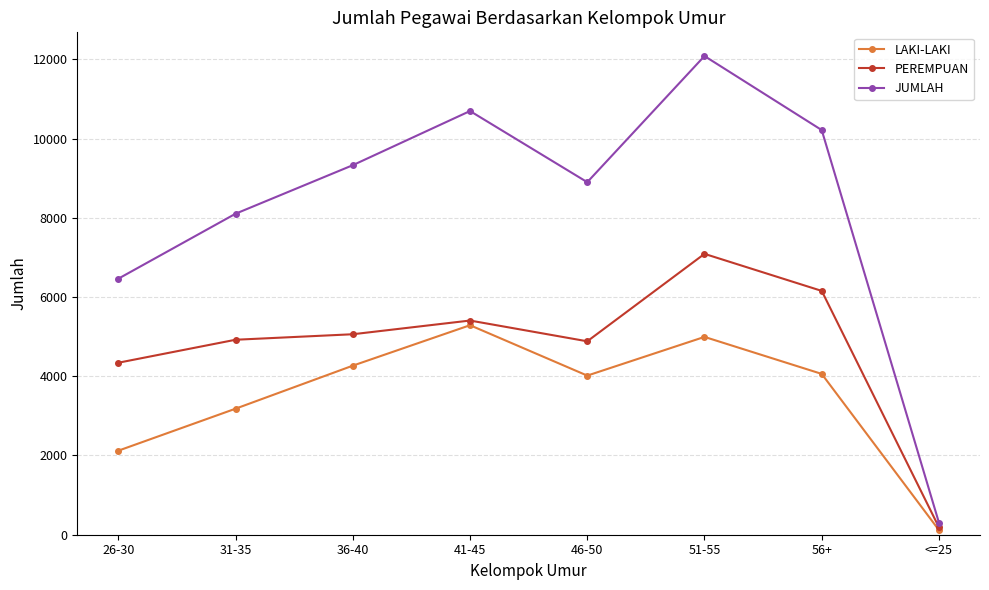

What is the label of the 8th point from the right?

26-30